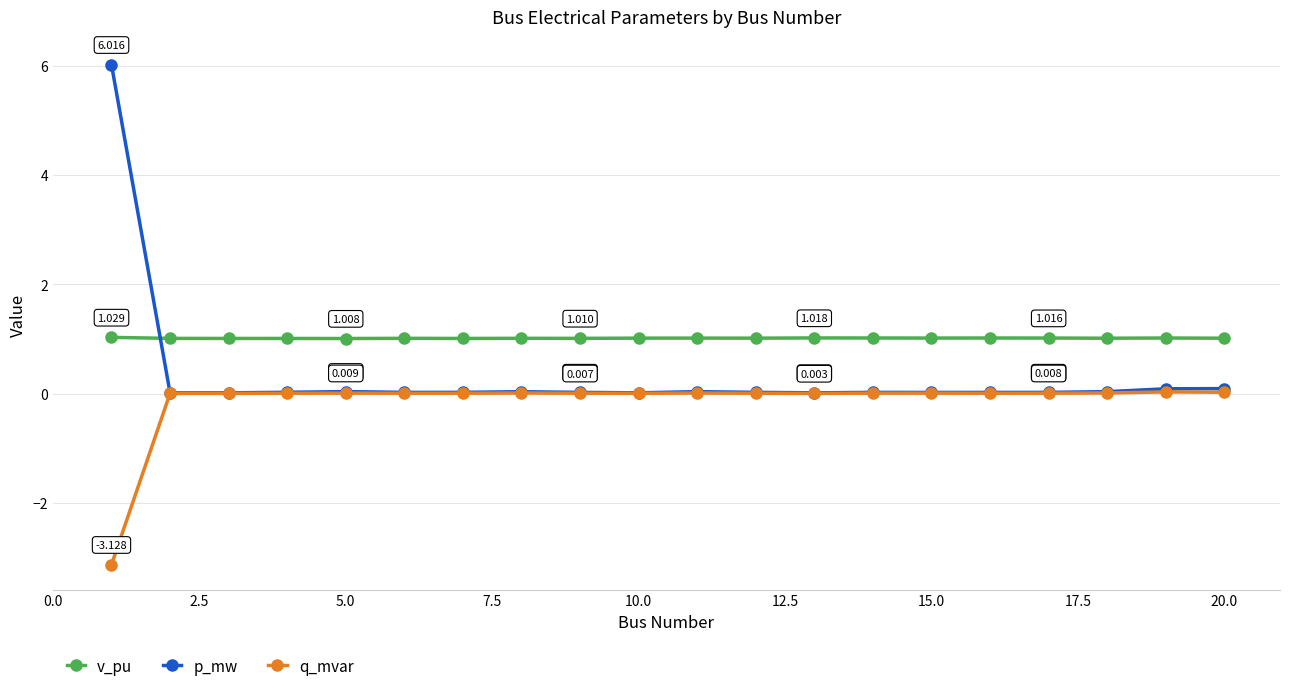

After their last crossing, which series has the higher values: v_pu or p_mw?

v_pu